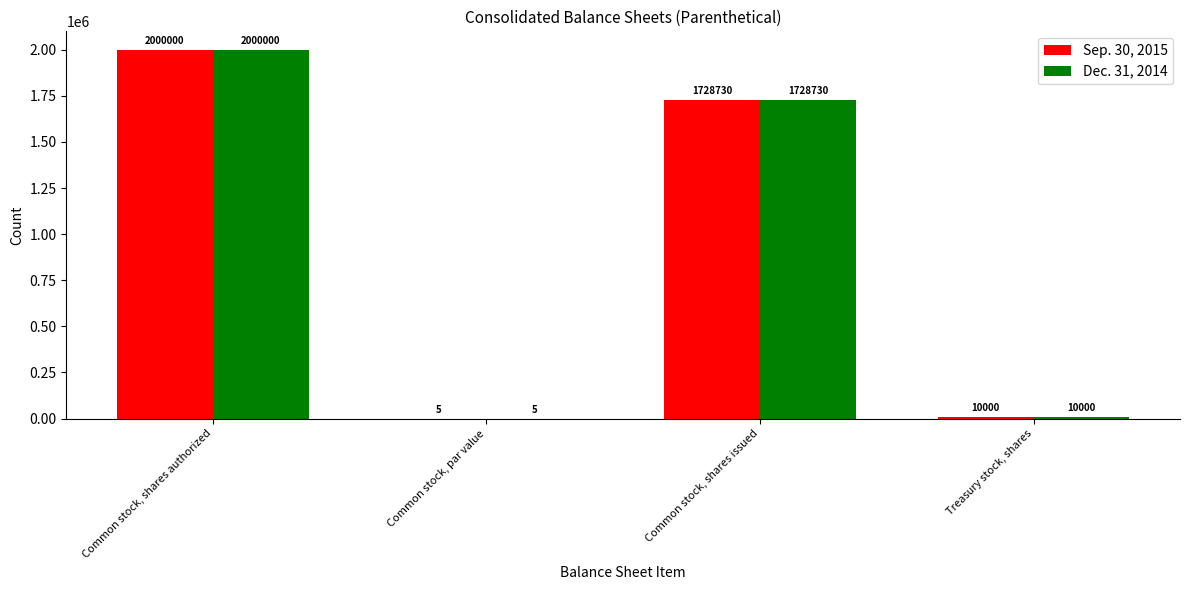

At which label is Dec. 31, 2014 closest to 1000002?

Common stock, shares issued